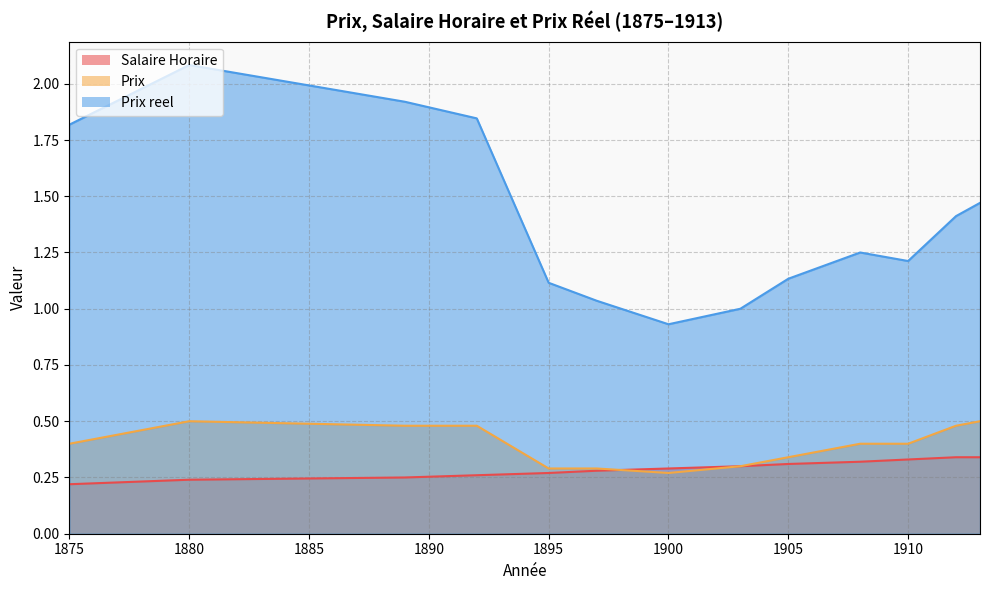

Reading left to right, what are all the values shown in this chart?

Salaire Horaire: 1875=0.2	1880=0.2	1889=0.2	1892=0.3	1895=0.3	1897=0.3	1900=0.3	1903=0.3	1905=0.3	1908=0.3	1910=0.3	1912=0.3	1913=0.3
Prix: 1875=0.4	1880=0.5	1889=0.5	1892=0.5	1895=0.3	1897=0.3	1900=0.3	1903=0.3	1905=0.3	1908=0.4	1910=0.4	1912=0.5	1913=0.5
Prix reel: 1875=1.8	1880=2.1	1889=1.9	1892=1.8	1895=1.1	1897=1.0	1900=0.9	1903=1.0	1905=1.1	1908=1.2	1910=1.2	1912=1.4	1913=1.5